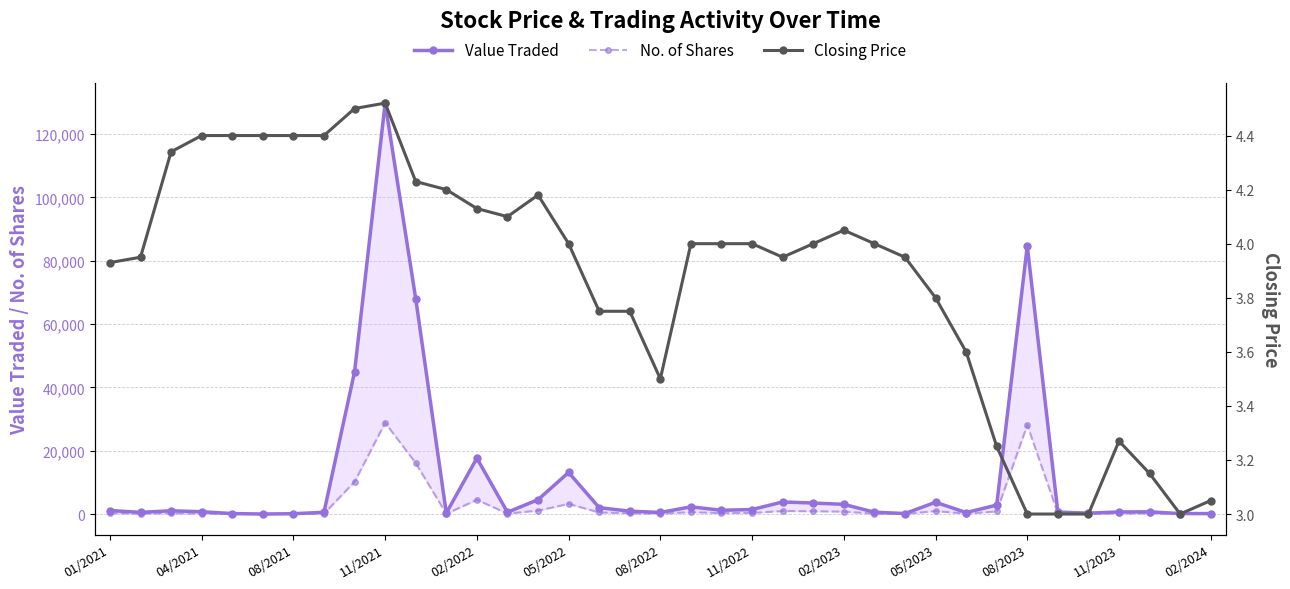

Reading left to right, list all the values displayed in this chart.

Value Traded: 1116.0	529.0	1032.0	722.0	150.0	4.0	106.0	554.0	44935.0	129800.0	68025.0	311.0	17655.0	564.0	4544.0	13143.0	2013.0	911.0	492.0	2276.0	1192.0	1429.0	3816.0	3477.0	3066.0	576.0	158.0	3720.0	475.0	2825.0	84687.0	624.0	283.0	662.0	689.0	150.0	140.0
No. of Shares: 277.0	134.0	248.0	164.0	34.0	1.0	24.0	126.0	10209.0	28837.0	16112.0	74.0	4499.0	146.0	1083.0	3208.0	505.0	243.0	132.0	605.0	298.0	360.0	960.0	886.0	761.0	144.0	40.0	931.0	132.0	823.0	28134.0	208.0	94.0	213.0	219.0	48.0	46.0
Closing Price: 3.9	4.0	4.3	4.4	4.4	4.4	4.4	4.4	4.5	4.5	4.2	4.2	4.1	4.1	4.2	4.0	3.8	3.8	3.5	4.0	4.0	4.0	4.0	4.0	4.0	4.0	4.0	3.8	3.6	3.2	3.0	3.0	3.0	3.3	3.1	3.0	3.0